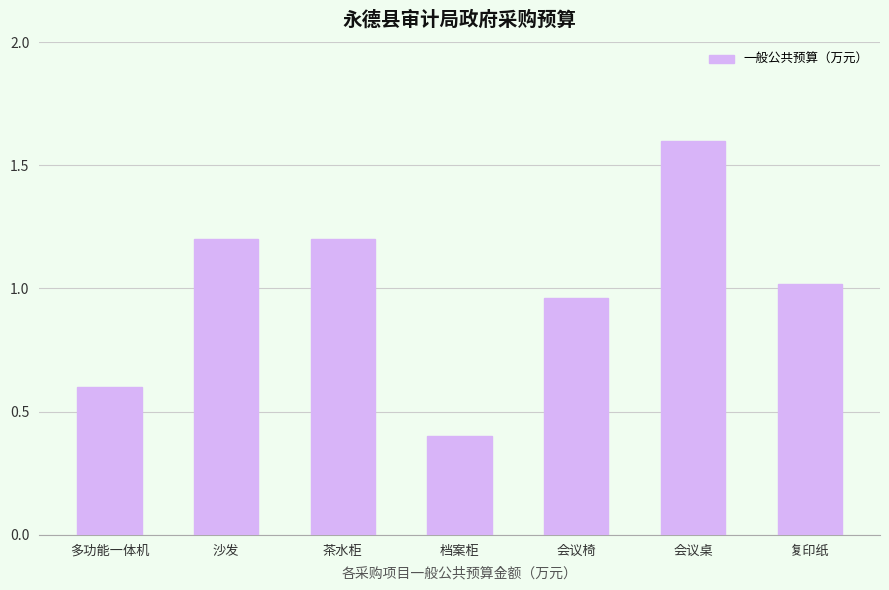

How many bars are there in total?

7